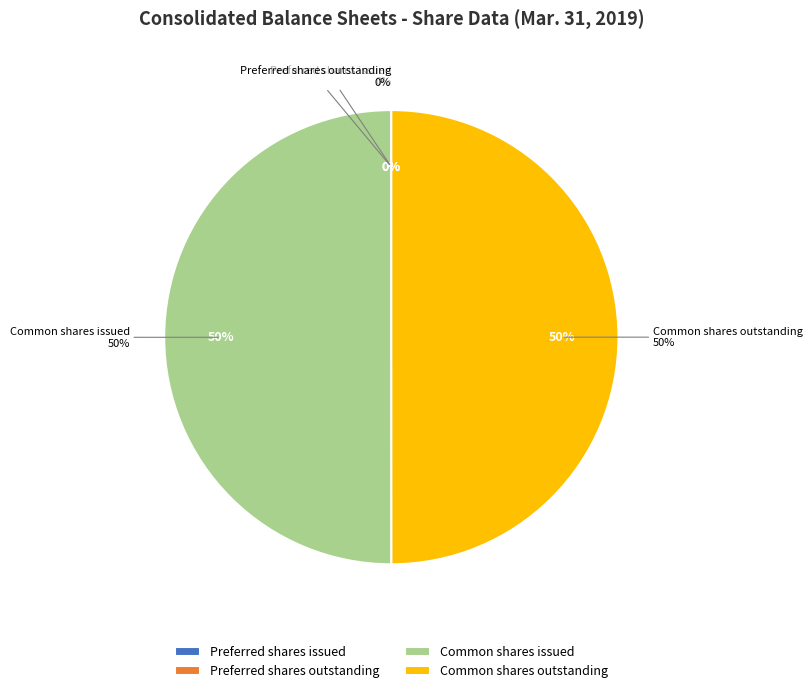

What is the total percentage of Preferred shares outstanding and Common shares issued?

50.0%